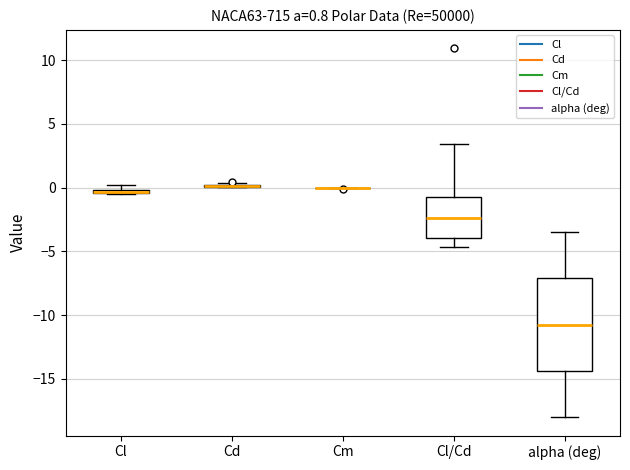

Which box is the tallest, from its lower edge to its upper edge?

alpha (deg)